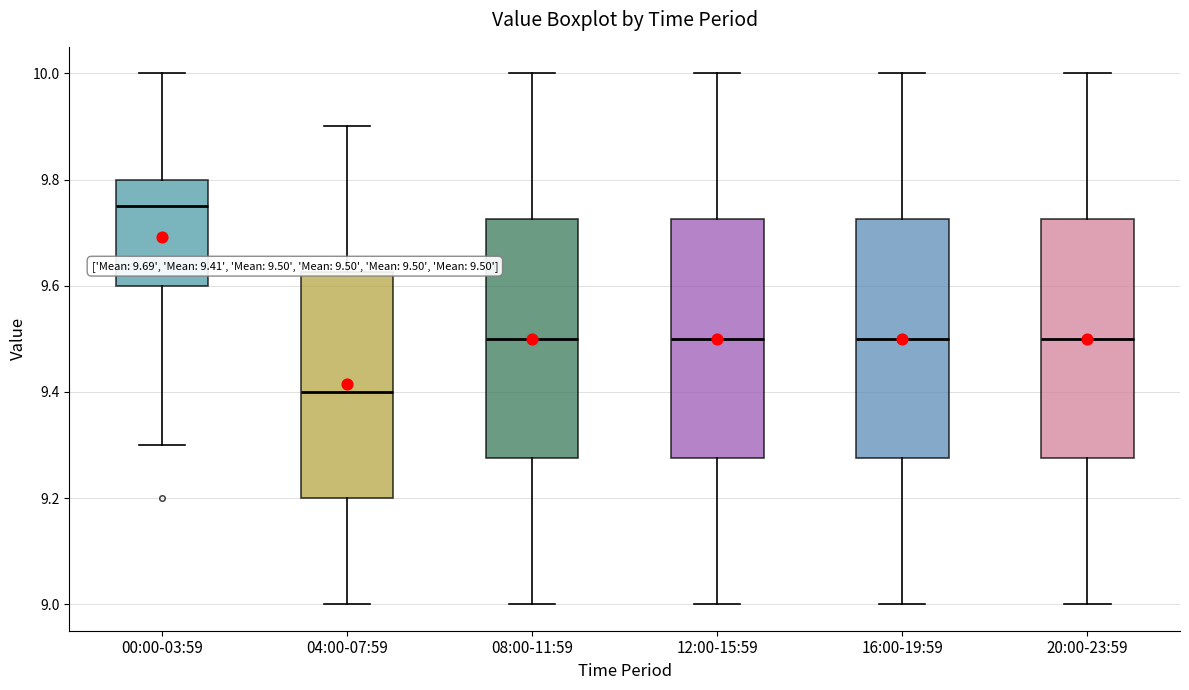

Which box has the highest median line?

00:00-03:59